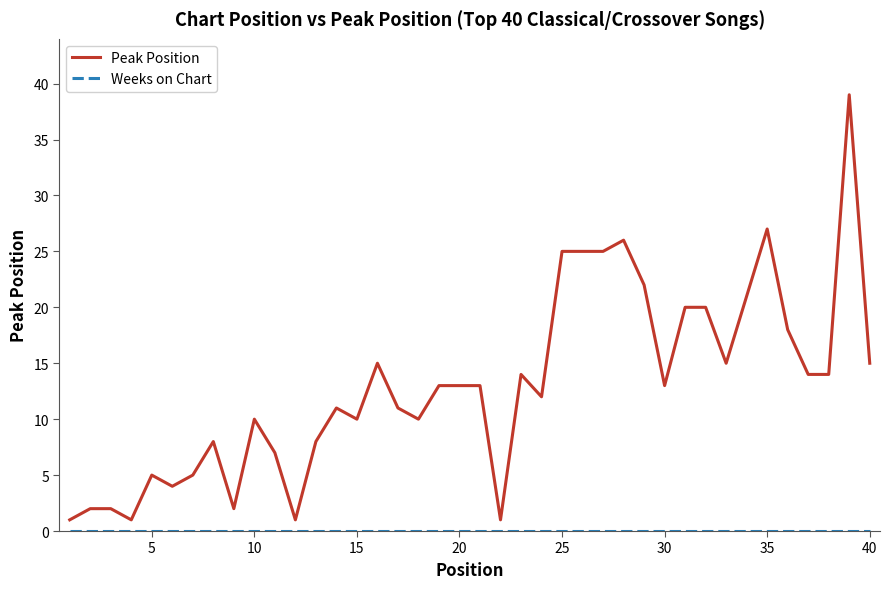

What is the difference between the maximum and minimum values in the Peak Position series?

38